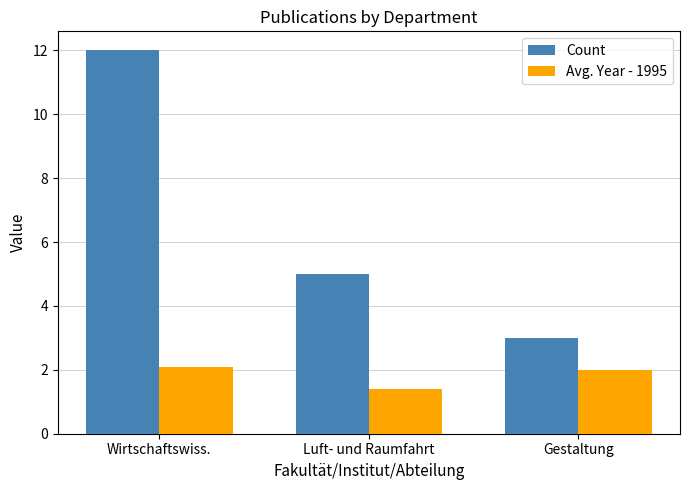

What is the label of the 3rd bar from the left?

Gestaltung